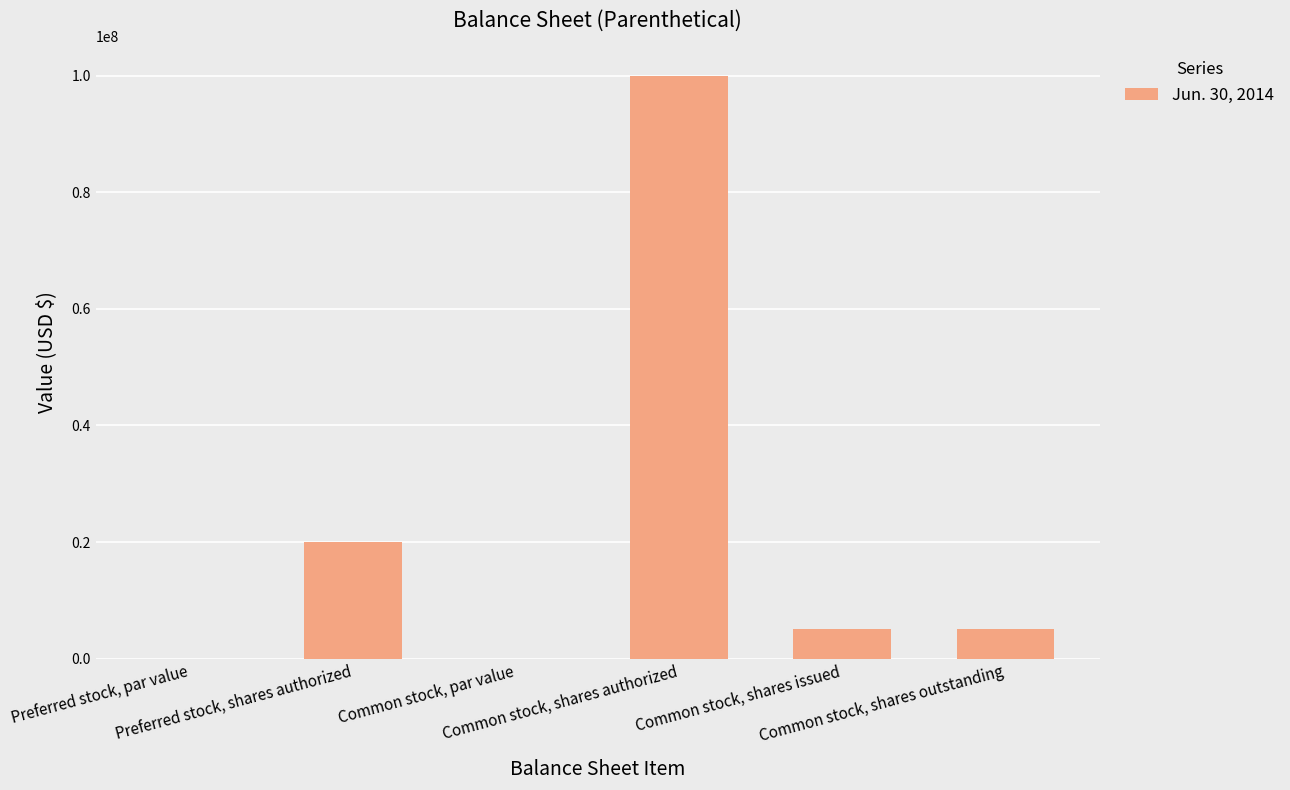

True or false: the data shows 20000000.0 at Preferred stock, shares authorized.

True